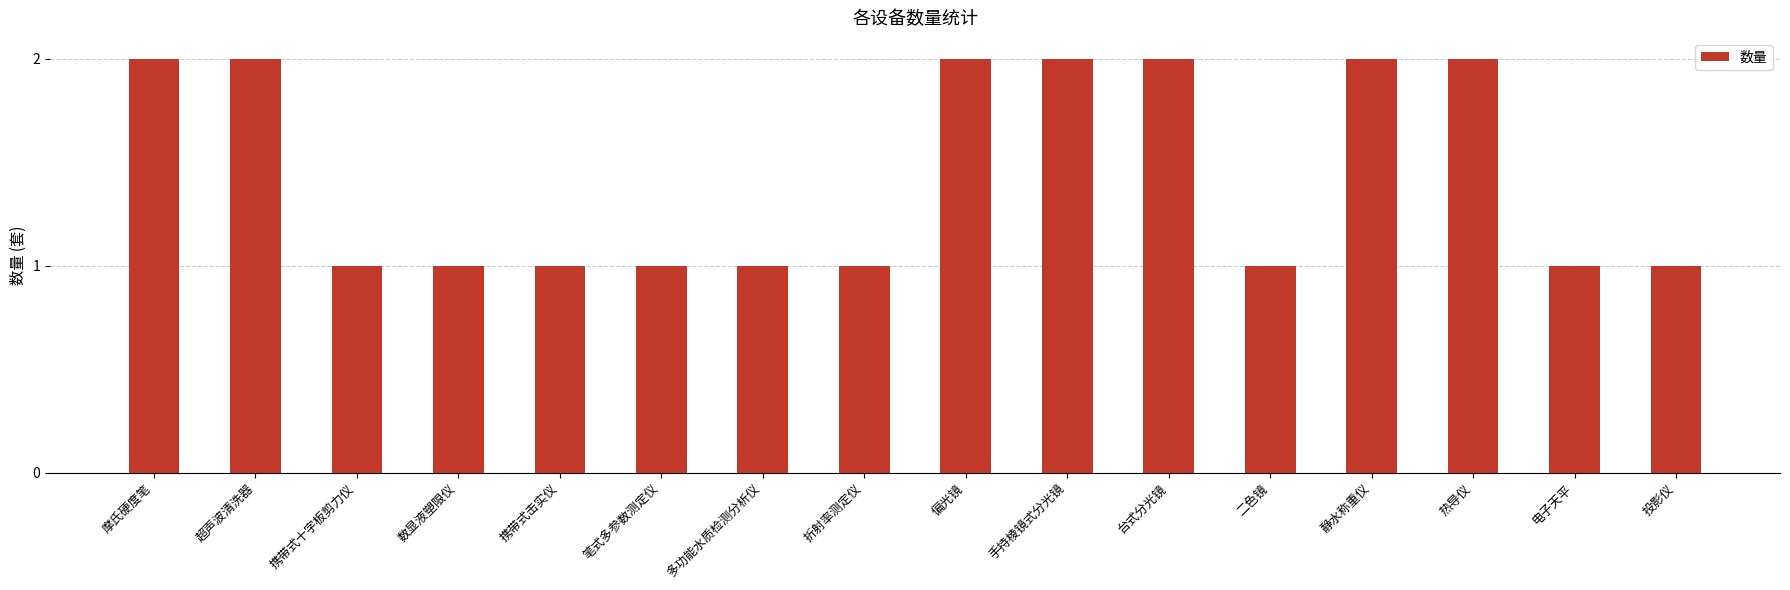

Reading left to right, list all the values displayed in this chart.

2	2	1	1	1	1	1	1	2	2	2	1	2	2	1	1